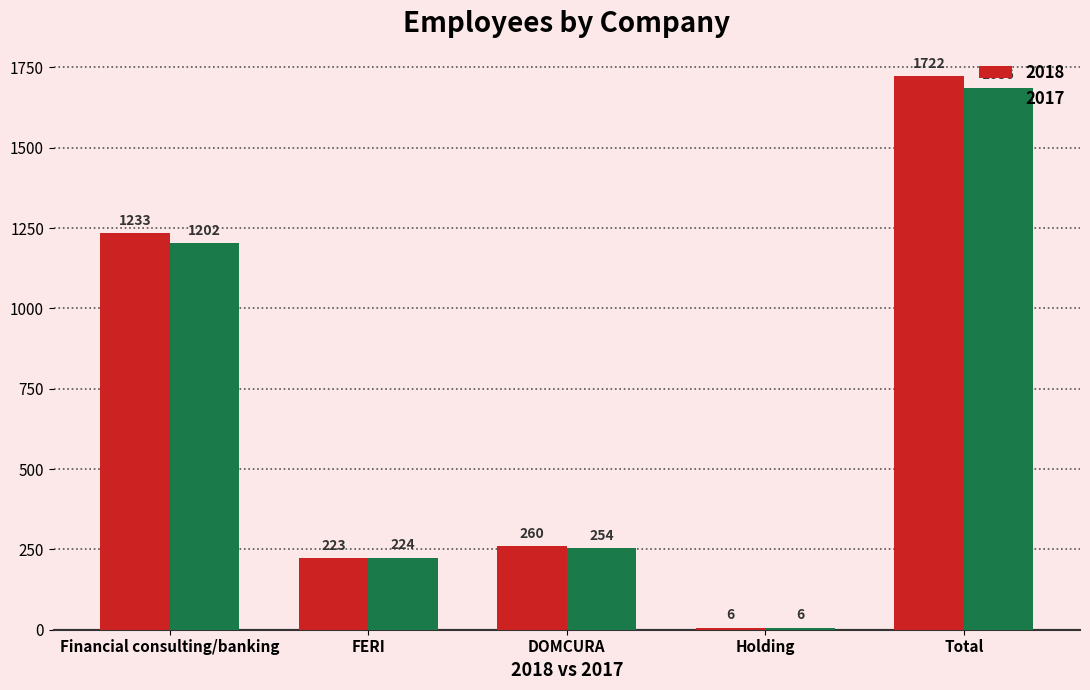

Rank the categories by 2018 value from highest to lowest.

Total, Financial consulting/banking, DOMCURA, FERI, Holding